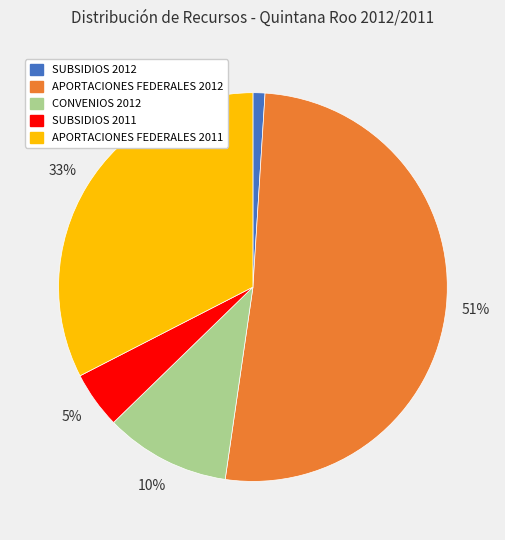

How many segments does this pie chart have?

5